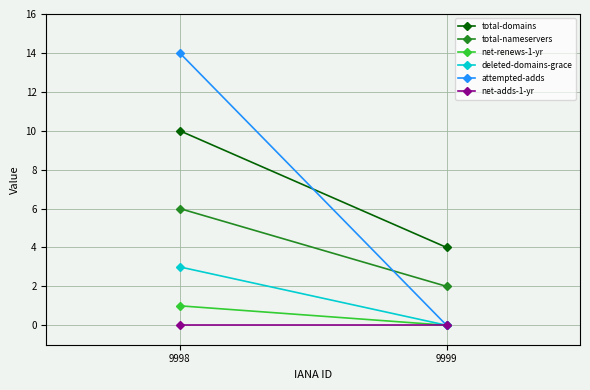

What is the sum of all deleted-domains-grace values?

3